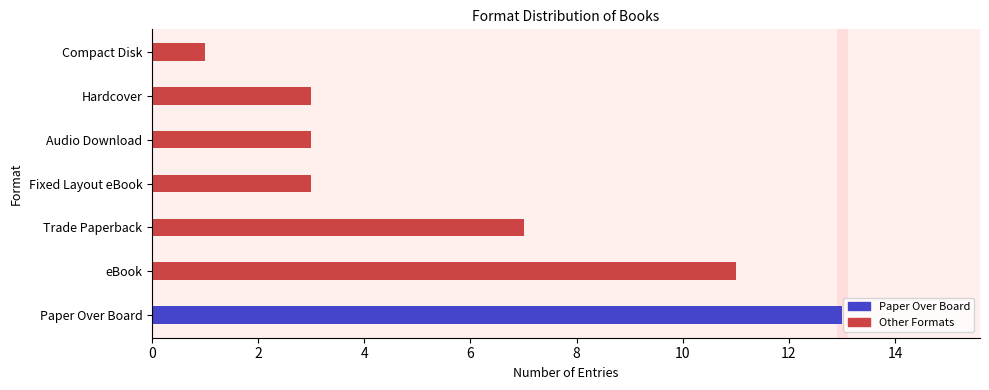

Which category has the lowest value across all series?

Compact Disk